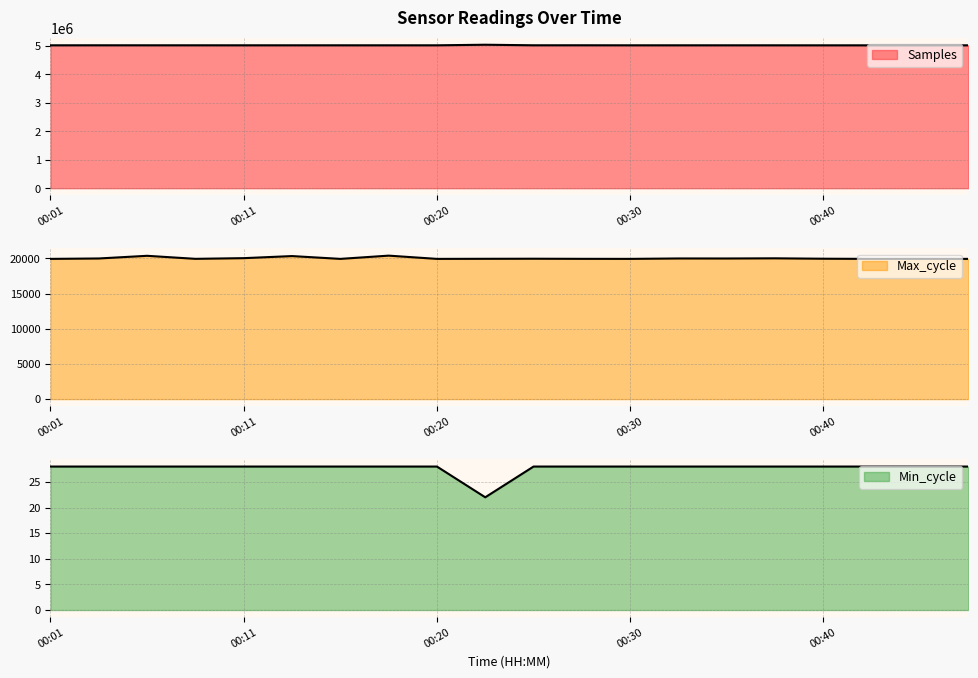

List the labels in order of Max_cycle value, smallest first.

00:01, 00:16, 00:20, 00:43, 00:50, 00:30, 00:45, 00:08, 00:28, 00:23, 00:25, 00:40, 00:35, 00:03, 00:33, 00:38, 00:11, 00:13, 00:05, 00:18